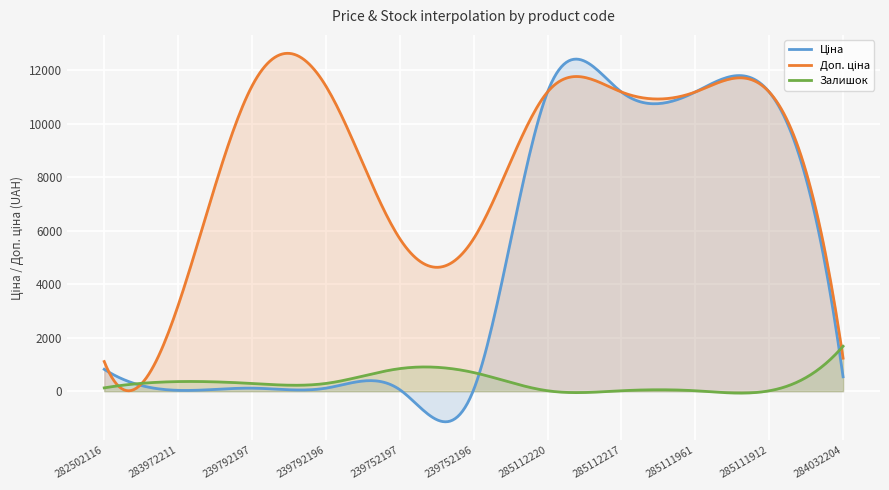

What is the maximum value shown in the chart?

12634.0